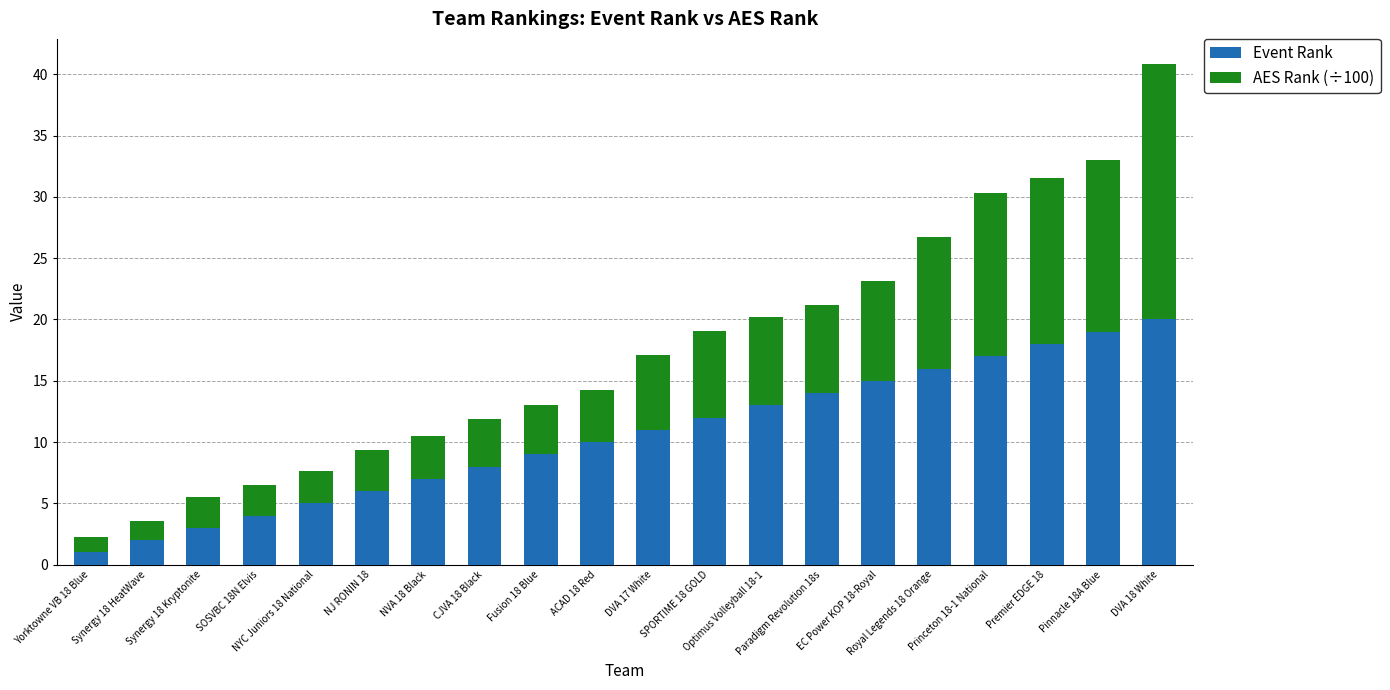

True or false: Event Rank has a value of 26.4 at Royal Legends 18 Orange.

False